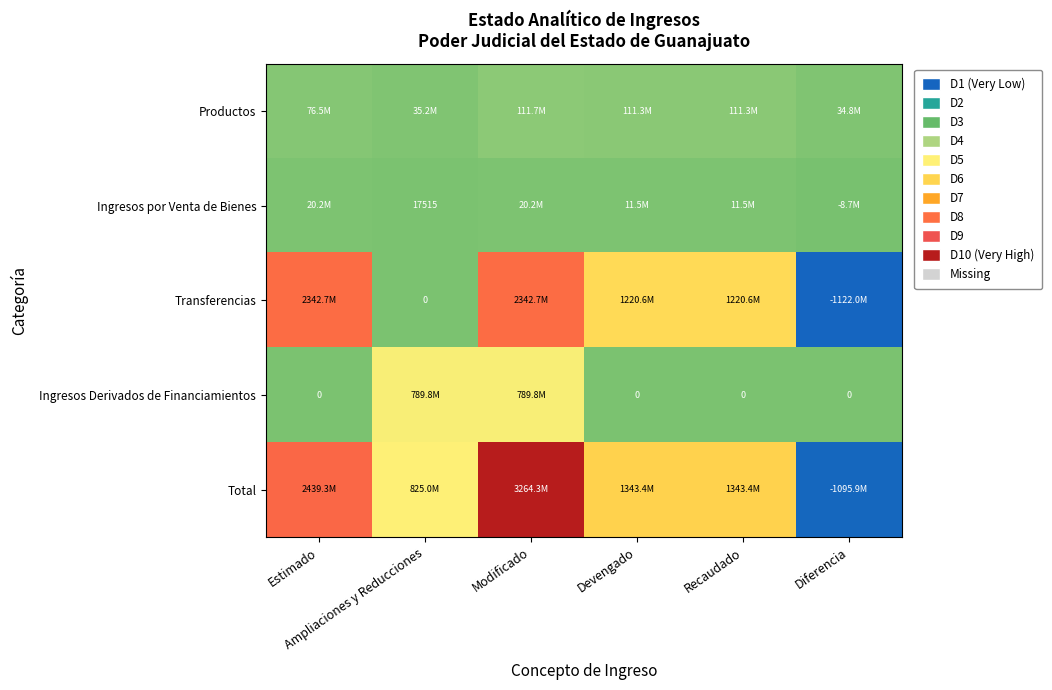

How many data points in Total are above 1343438635?

4